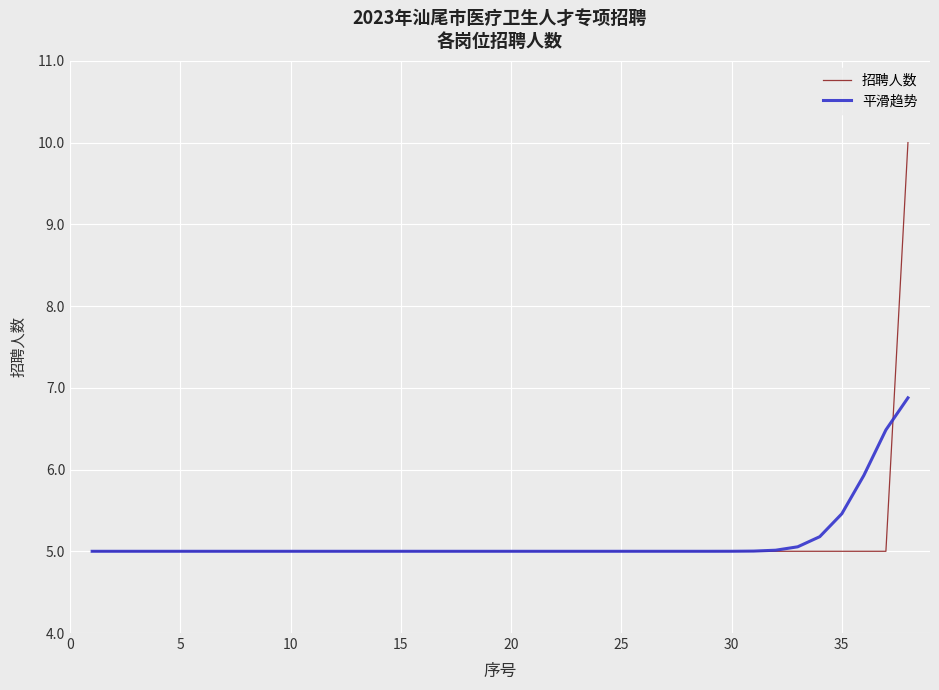

Which series has the largest range (max minus min)?

招聘人数